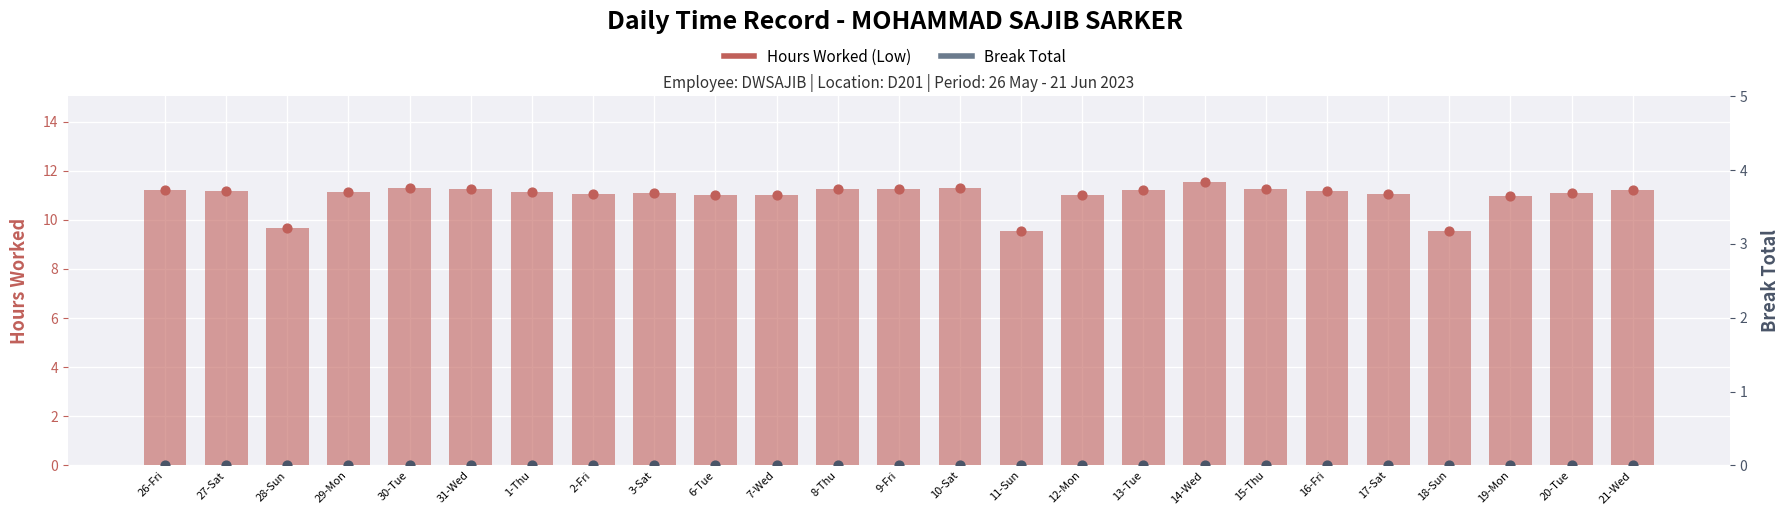

Is the value of Hours Worked (Low) at 7-Wed greater than the value of Break Total at 31-Wed?

Yes